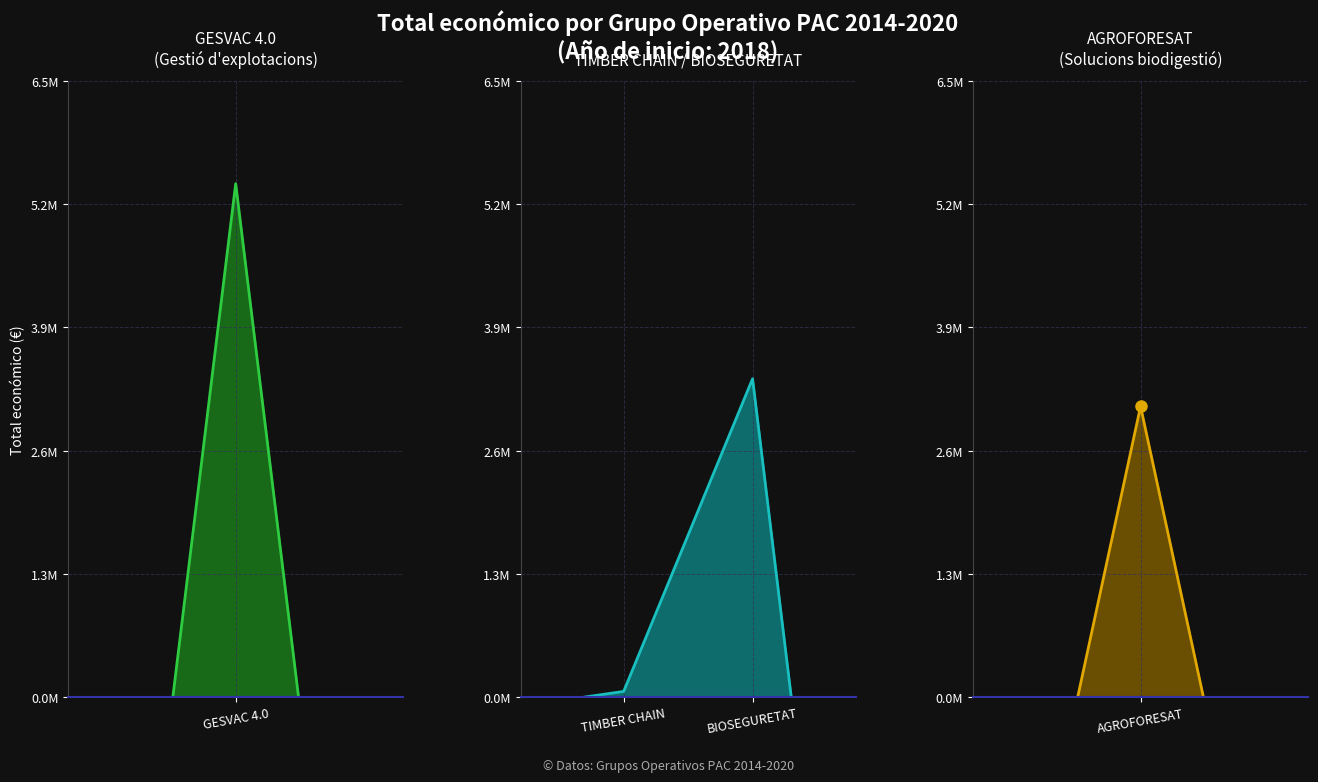

Is it true that the value at AGROFORESAT is 3051573?

True